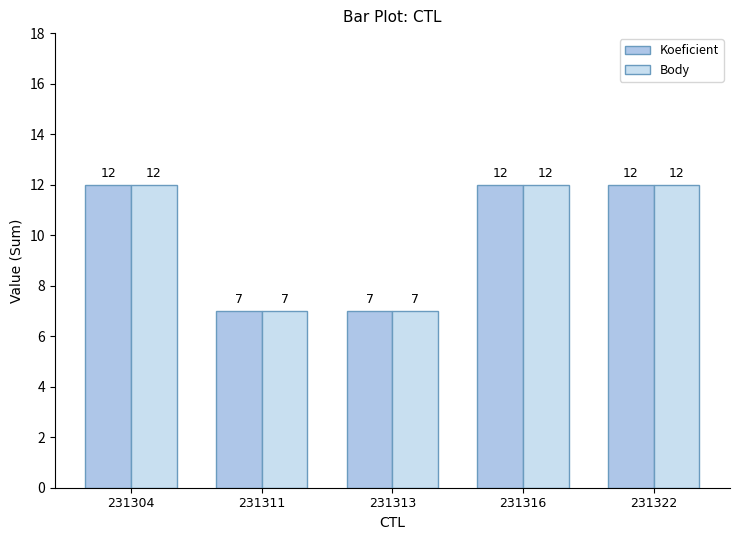

What is the sum of the Koeficient values at 231316 and 231304?

24